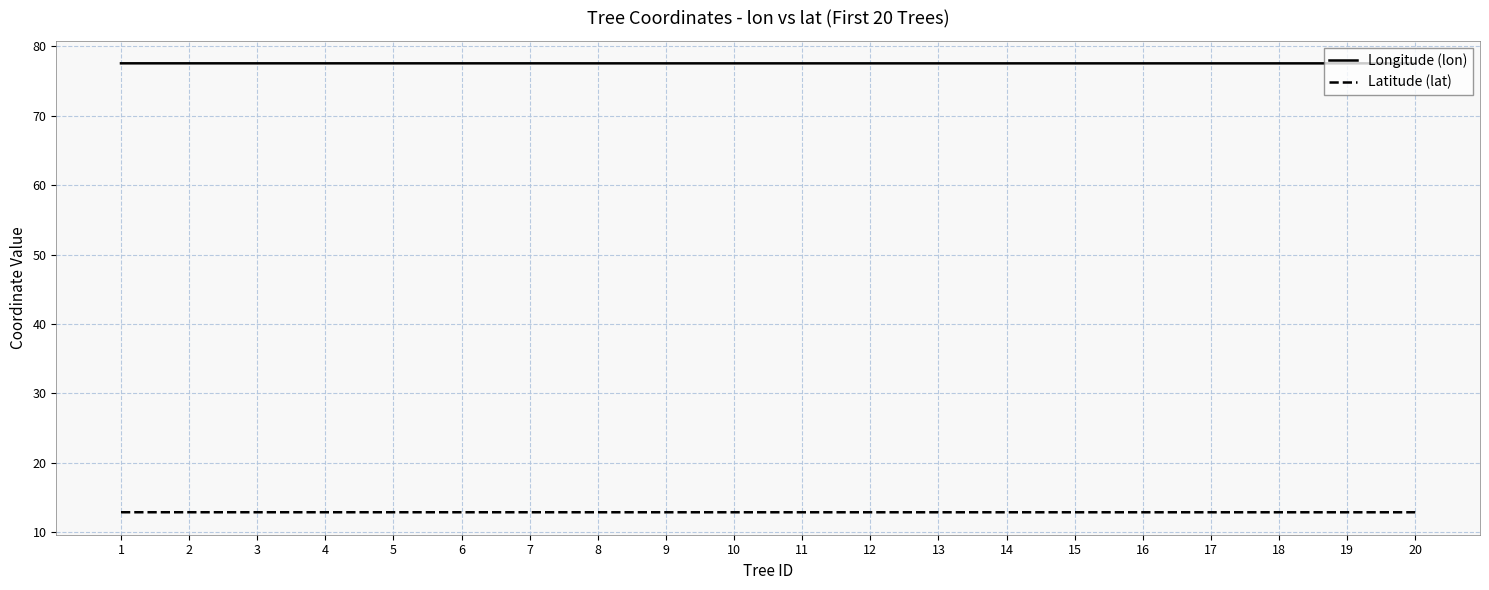

List the series in order of their peak value, lowest first.

Latitude (lat), Longitude (lon)